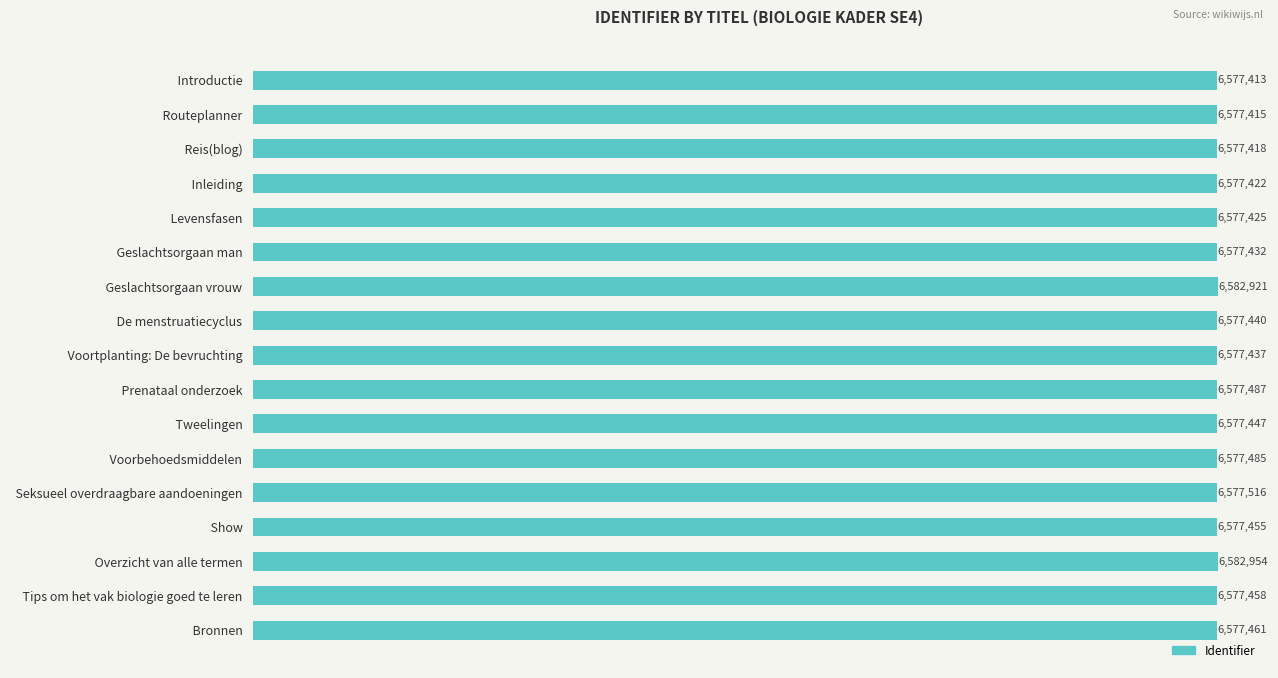

Are the bars horizontal?

Yes